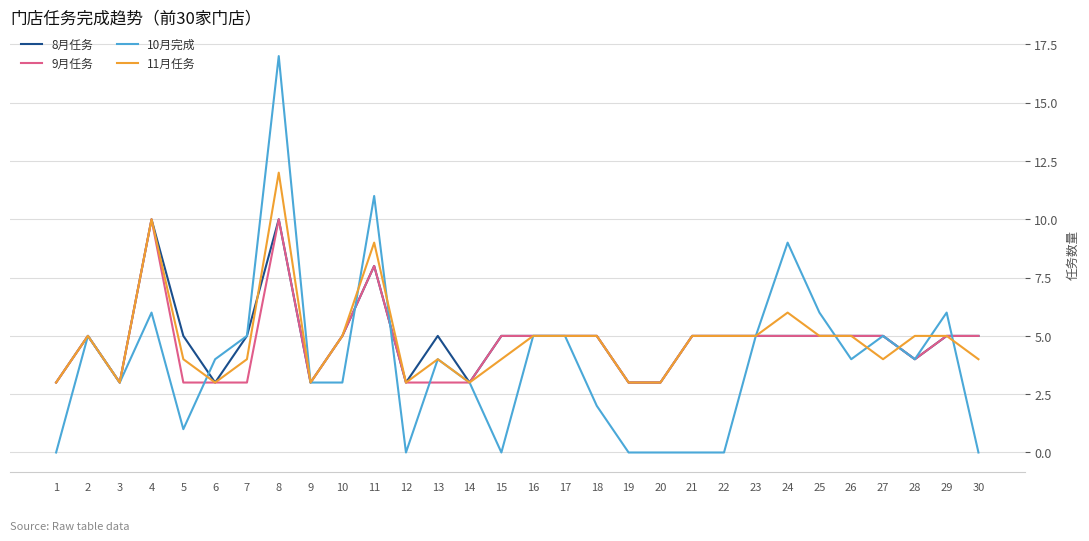

Count the 8月任务 values in the range 3 to 5.

27